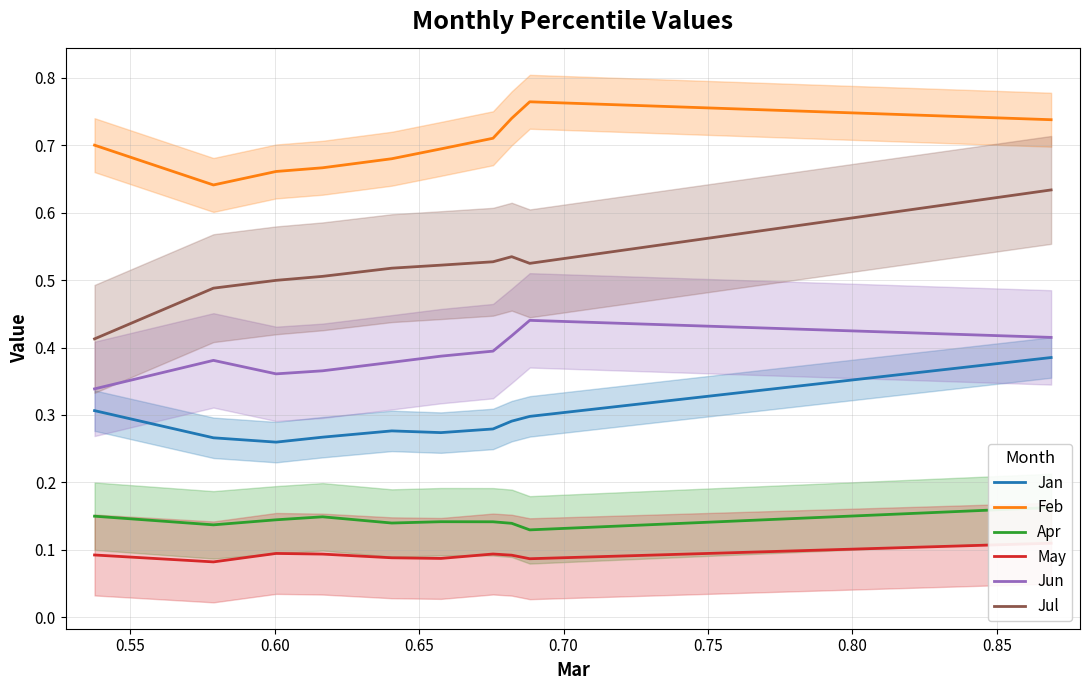

True or false: Jul and Feb intersect in this chart.

False